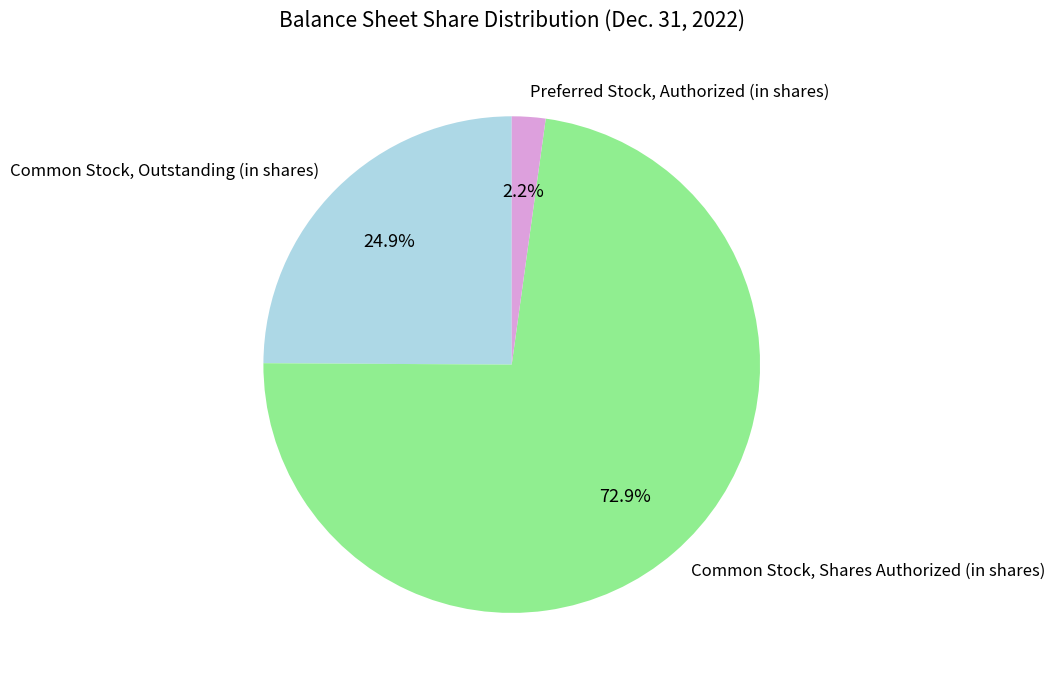

Combined, do Common Stock, Shares Authorized (in shares) and Preferred Stock, Authorized (in shares) account for over 50%?

Yes